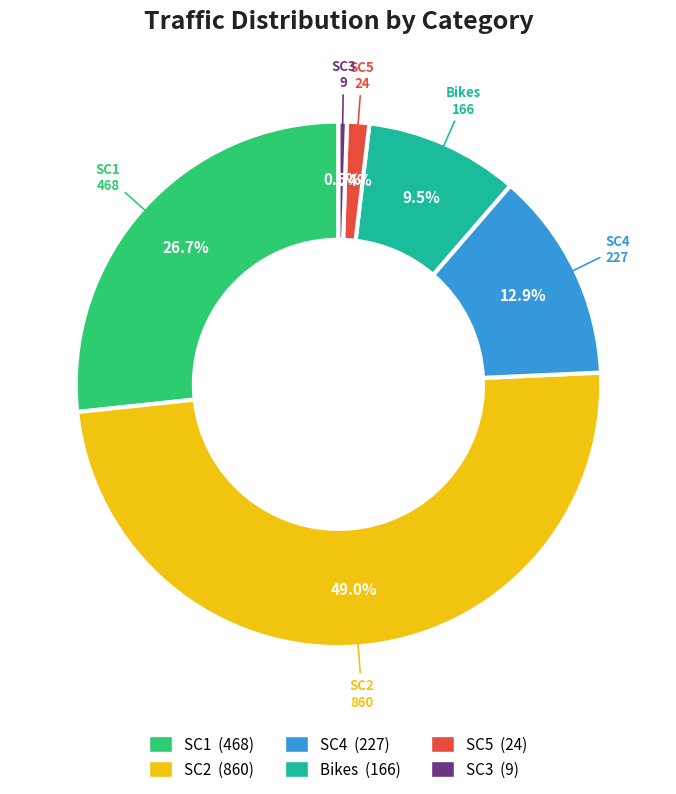

Does SC5 represent more than half of the total?

No